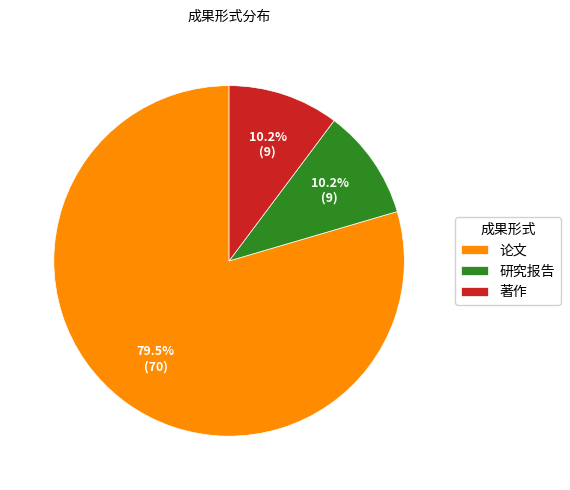

What is the largest slice in the pie chart?

论文